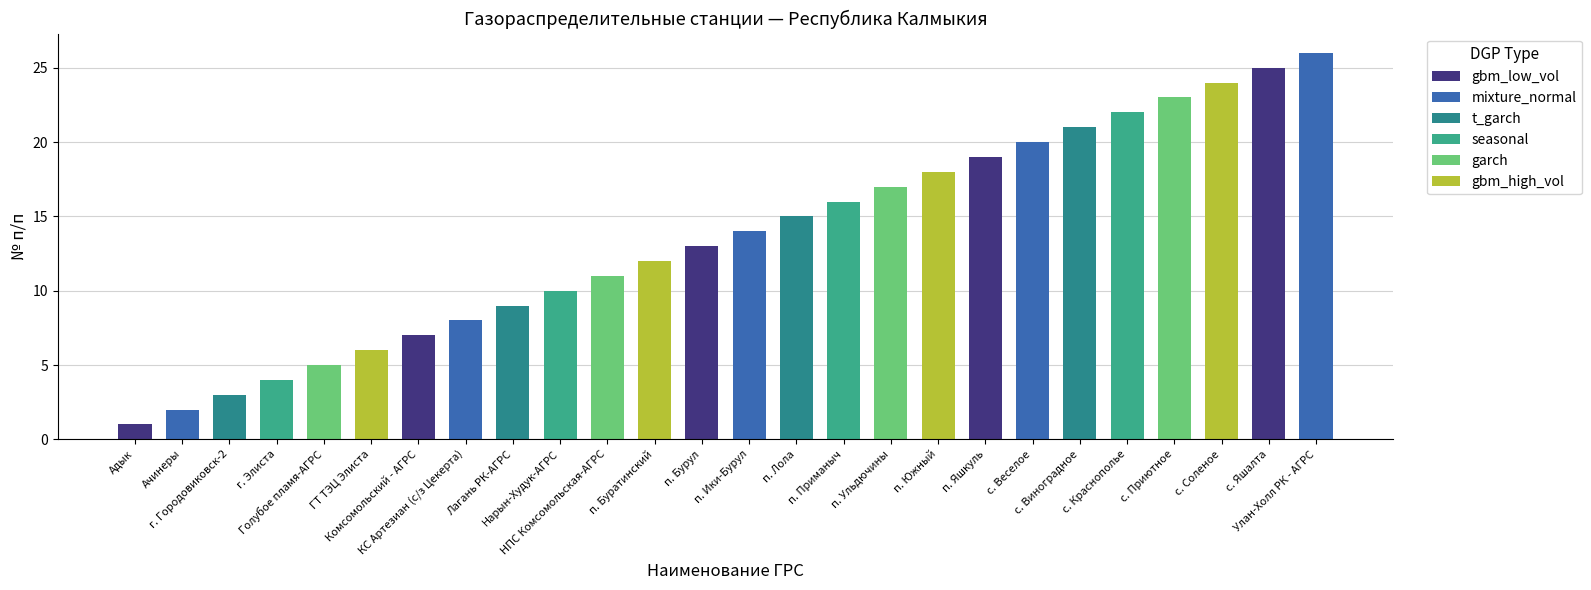

Reading right to left, extract all data points from this chart.

Улан-Холл РК - АГРС=26	с. Яшалта=25	с. Соленое=24	с. Приютное=23	с. Краснополье=22	с. Виноградное=21	с. Веселое=20	п. Яшкуль=19	п. Южный=18	п. Ульдючины=17	п. Приманыч=16	п. Лола=15	п. Ики-Бурул=14	п. Бурул=13	п. Буратинский=12	НПС Комсомольская-АГРС=11	Нарын-Худук-АГРС=10	Лагань РК-АГРС=9	КС Артезиан (с/з Цекерта)=8	Комсомольский - АГРС=7	ГТ ТЭЦ Элиста=6	Голубое пламя-АГРС=5	г. Элиста=4	г. Городовиковск-2=3	Ачинеры=2	Адык=1